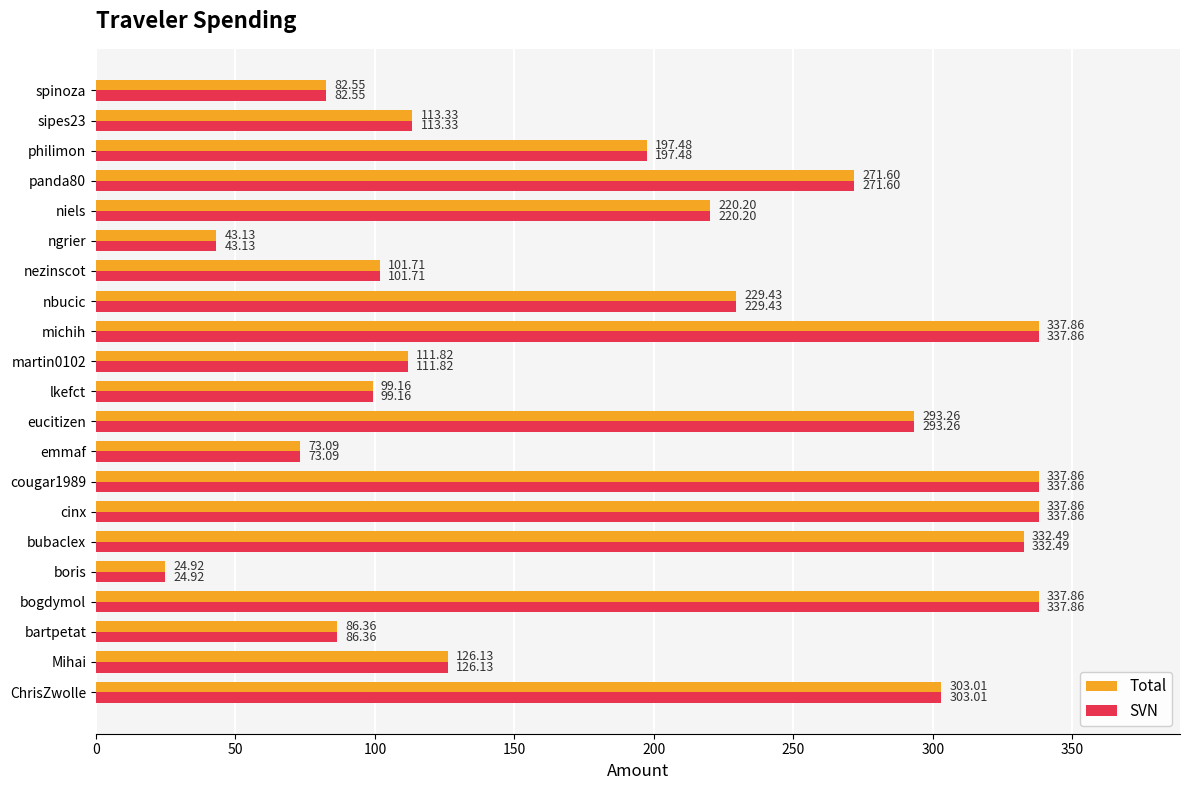

Is the value of SVN at emmaf greater than the value of Total at spinoza?

No